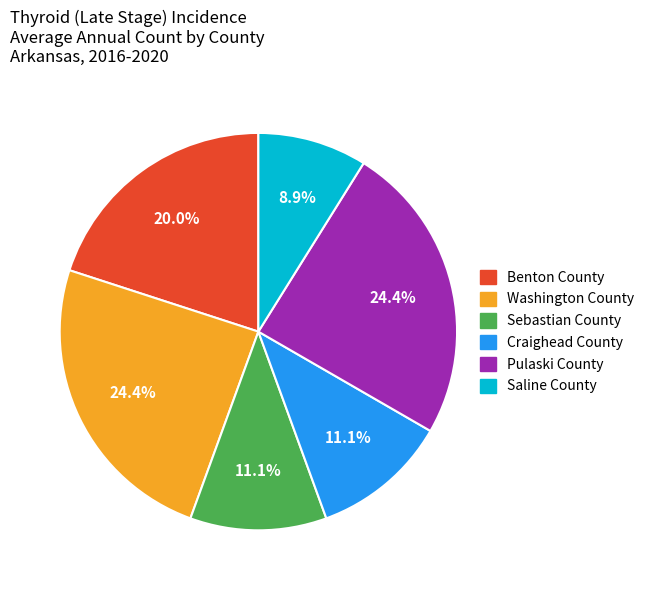

How much of the chart is everything except Washington County?

75.6%